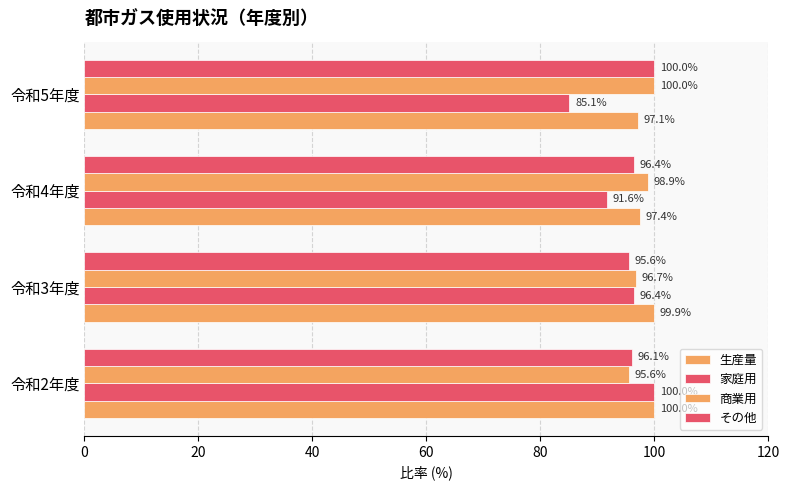

How many data points in 商業用 are above 98?

2